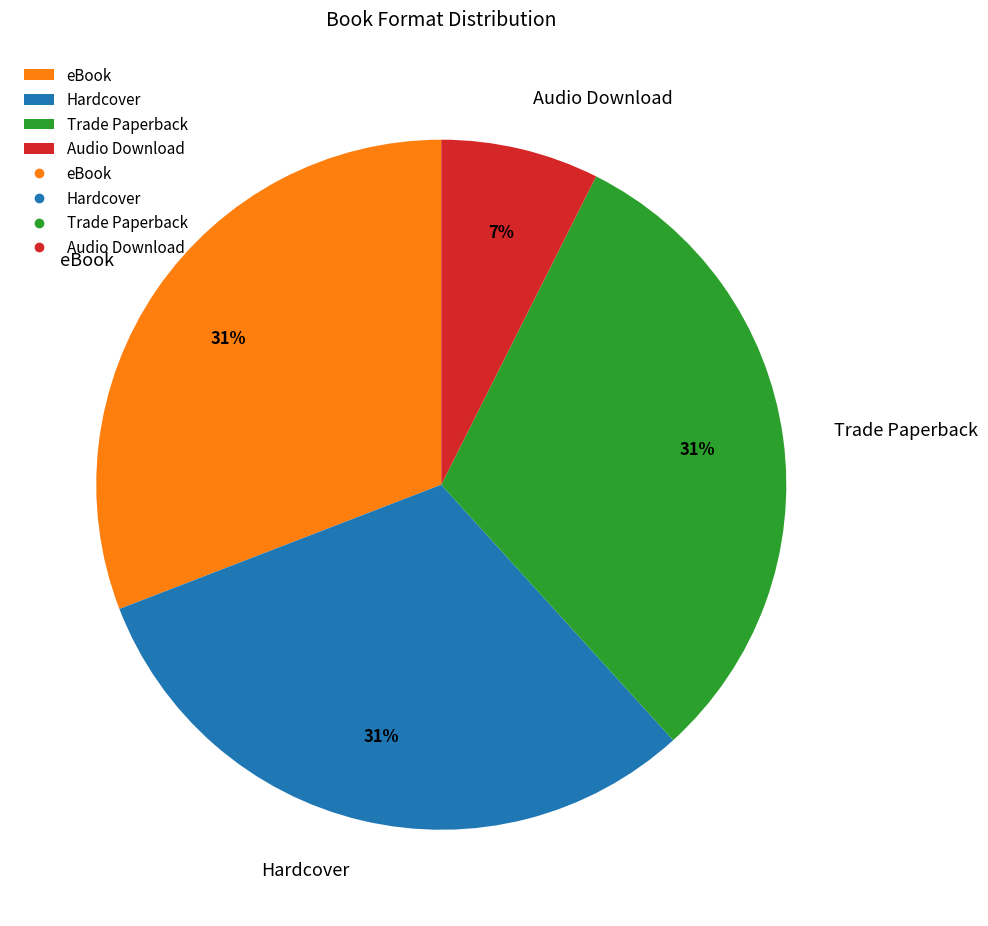

Do Audio Download and Trade Paperback together represent more than half of the pie?

No